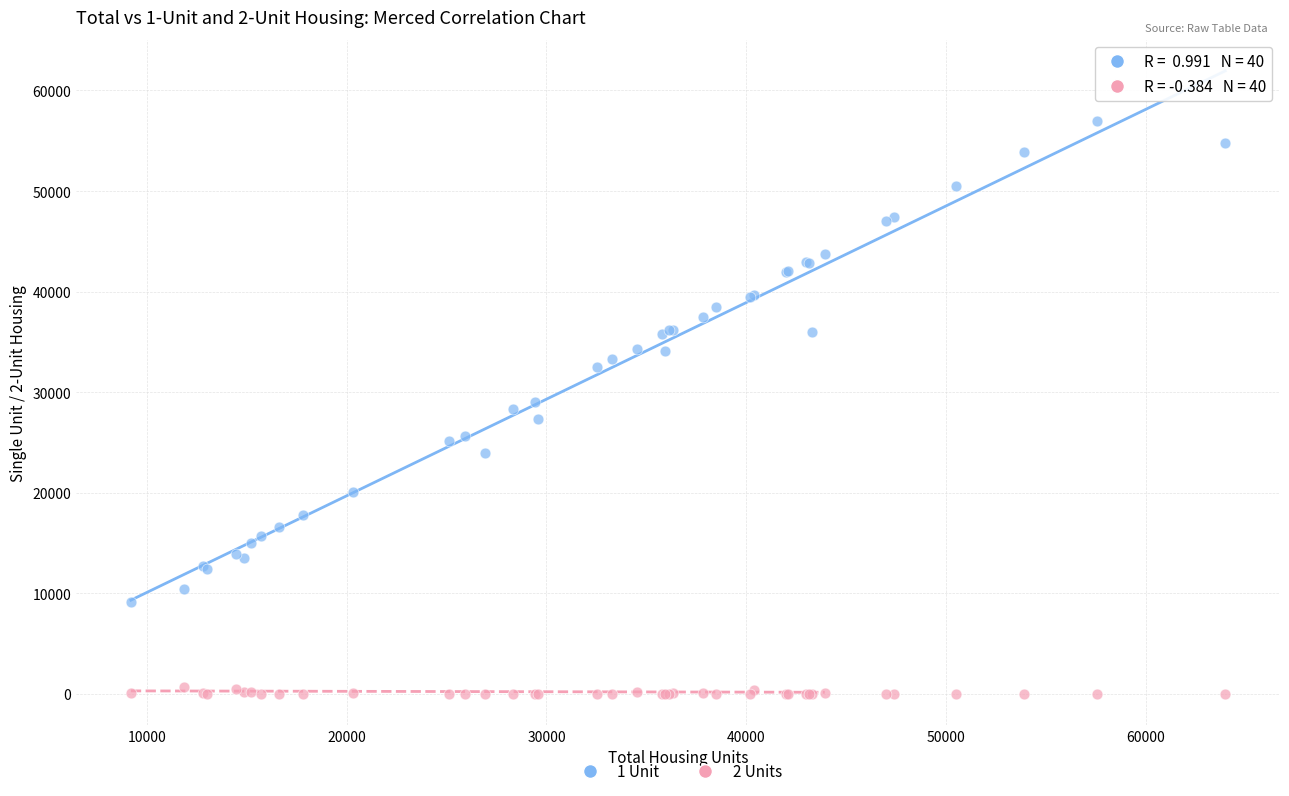

Which series reaches the maximum Y coordinate?

1 Unit